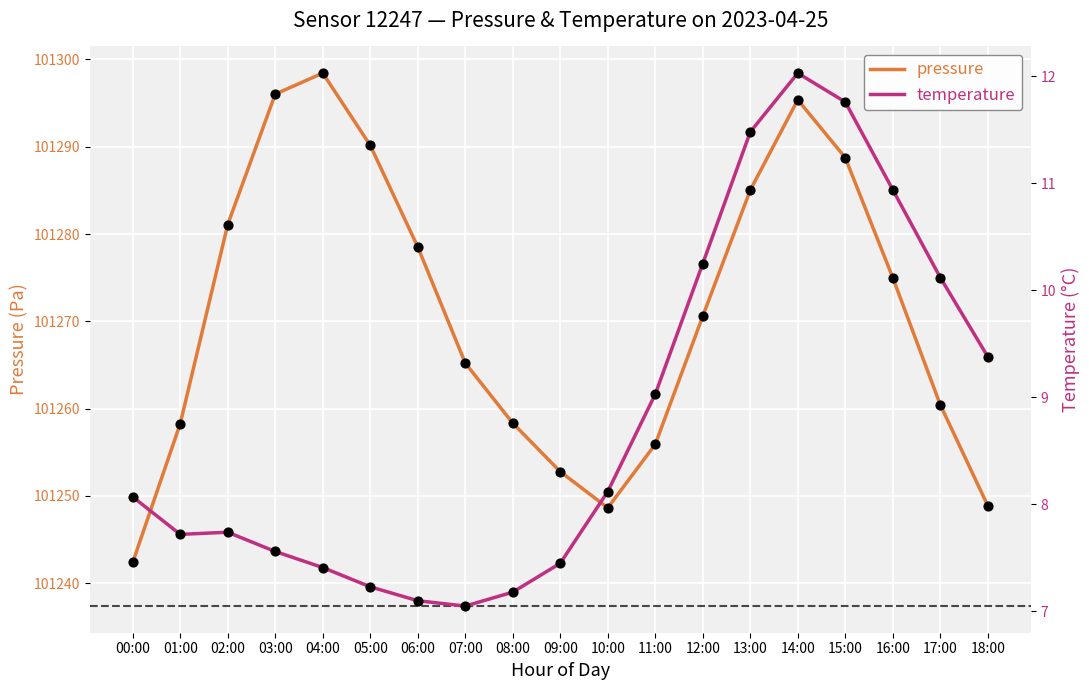

Is the value of temperature at 08:00 greater than the value of pressure at 08:00?

No